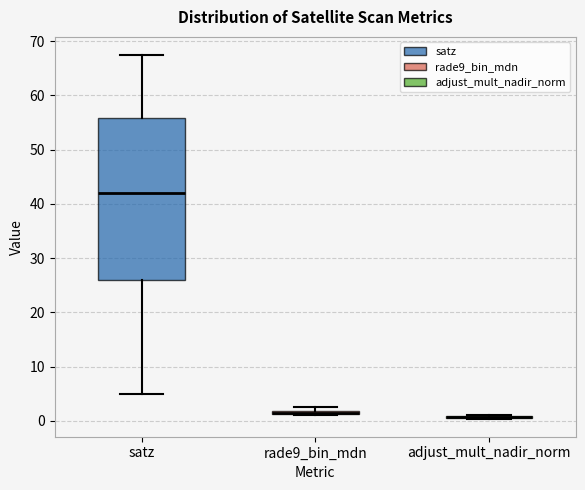

Comparing the boxes themselves (not the whiskers), which one is the tallest?

satz